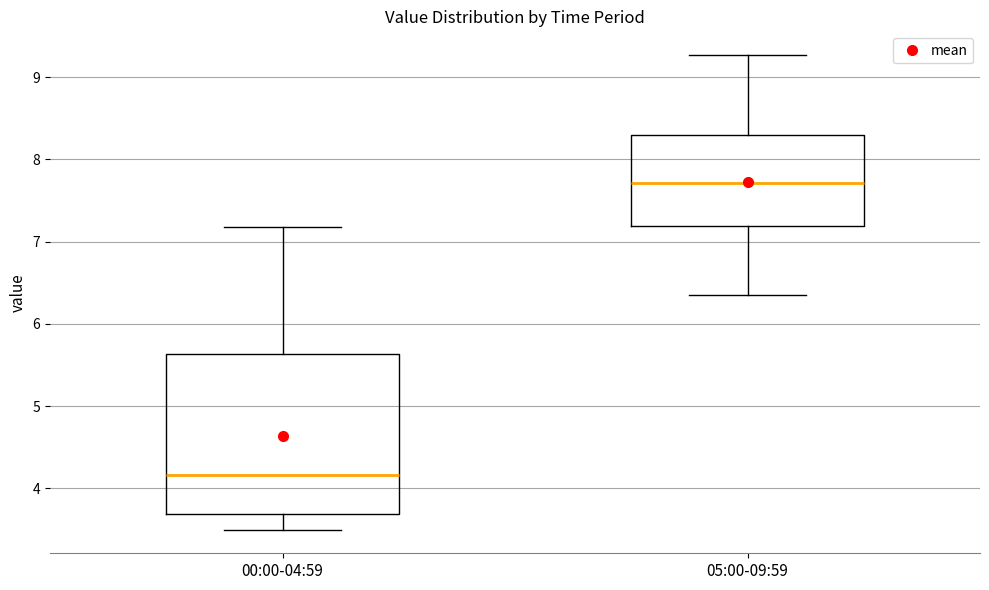

Comparing the boxes themselves (not the whiskers), which one is the tallest?

00:00-04:59